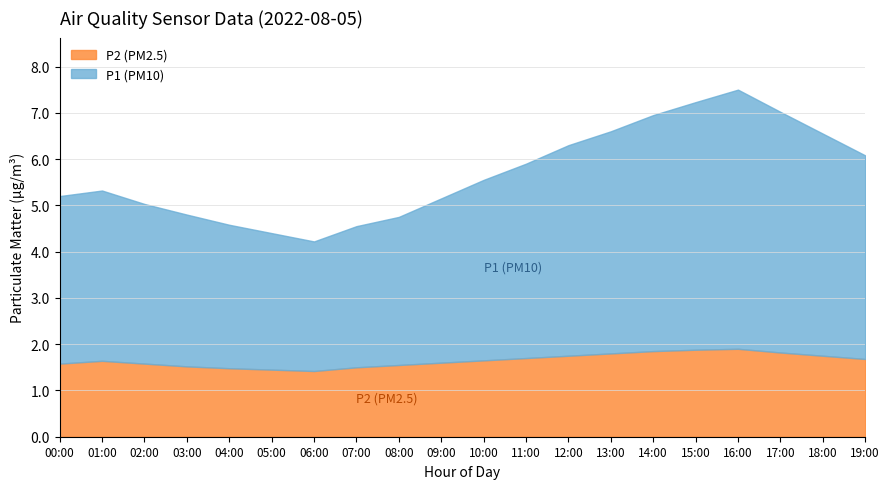

Is it true that P2 equals 1.5 at 04:00?

True